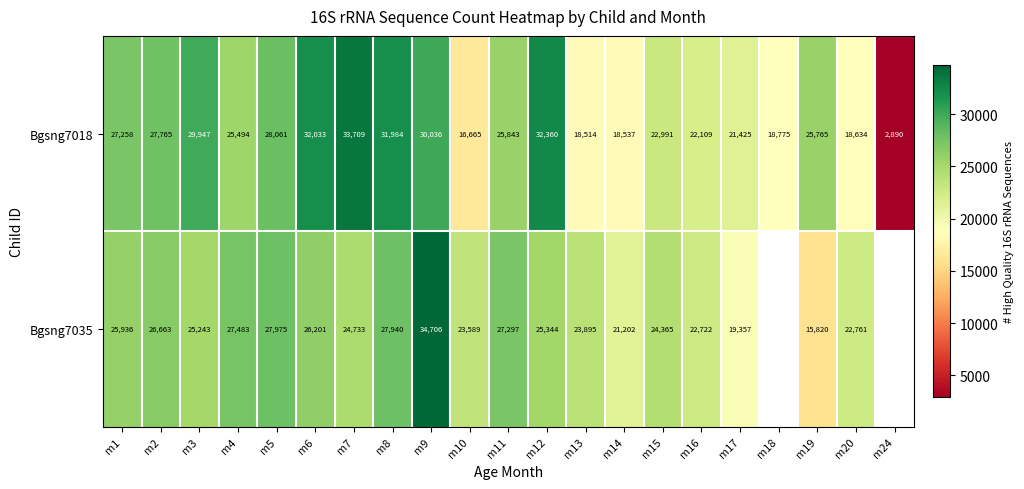

Which series changed the most between m13 and m15?

Bgsng7018